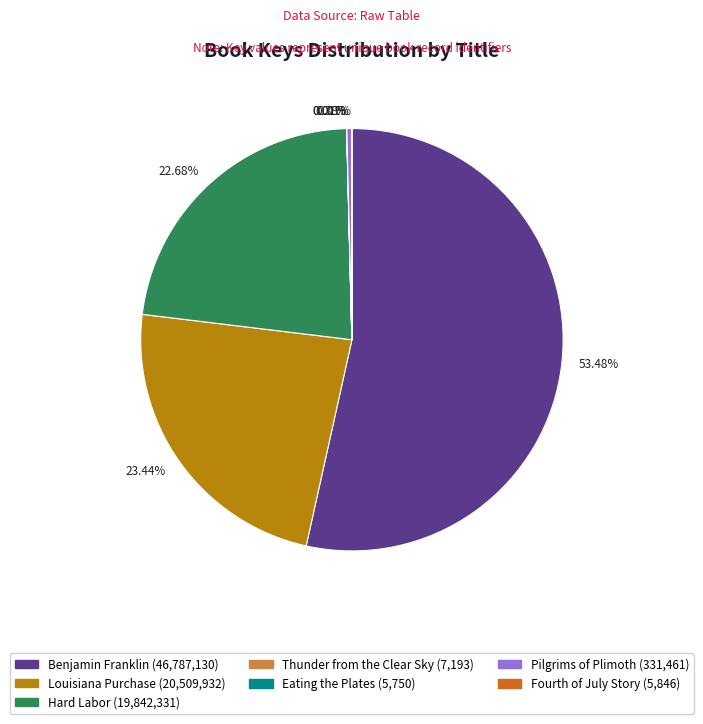

Is there any slice that represents more than half of the pie?

Yes